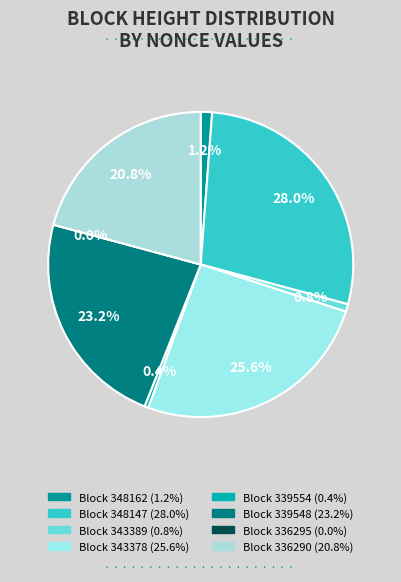

To the nearest percent, what is the difference between the 348162 and 343378 slice percentages?

24%